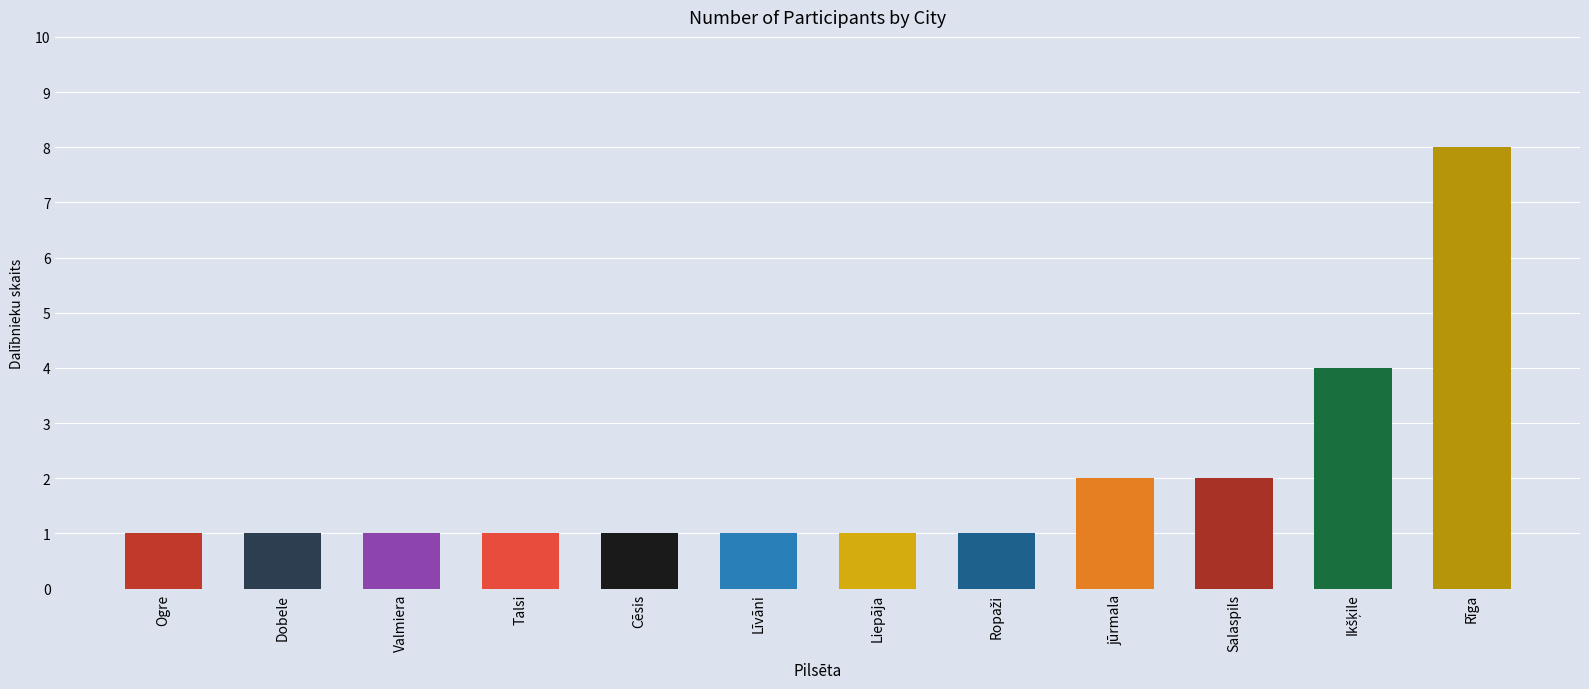

Reading left to right, extract all data points from this chart.

1	1	1	1	1	1	1	1	2	2	4	8